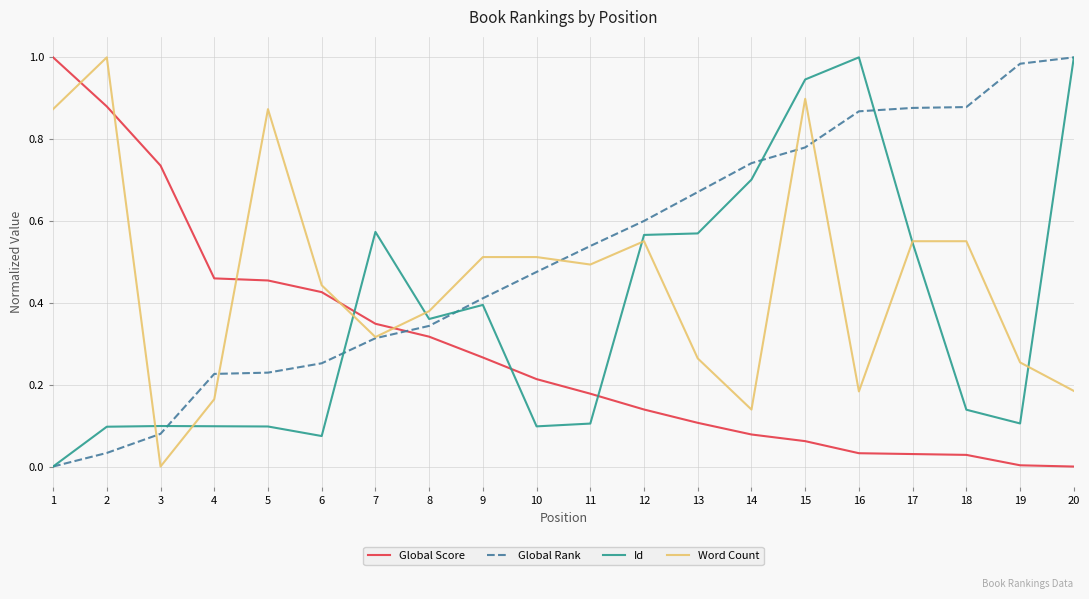

How many values in the Global Rank series exceed 0?

19